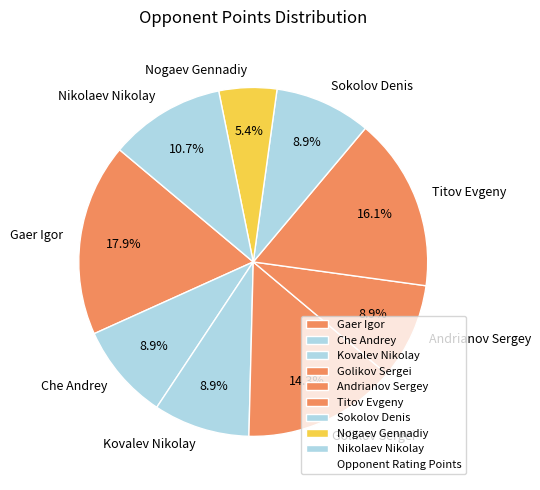

Is Sokolov Denis the majority of the pie?

No